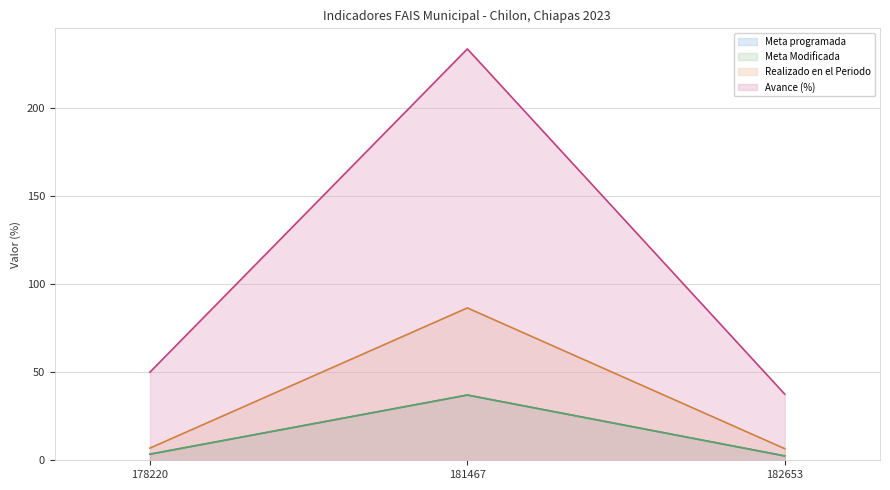

Reading left to right, what are all the values shown in this chart?

Meta programada: 3.5	37.0	2.5
Meta Modificada: 3.5	37.0	2.5
Realizado en el Periodo: 6.9	86.5	6.6
Avance (%): 50.0	233.6	37.5